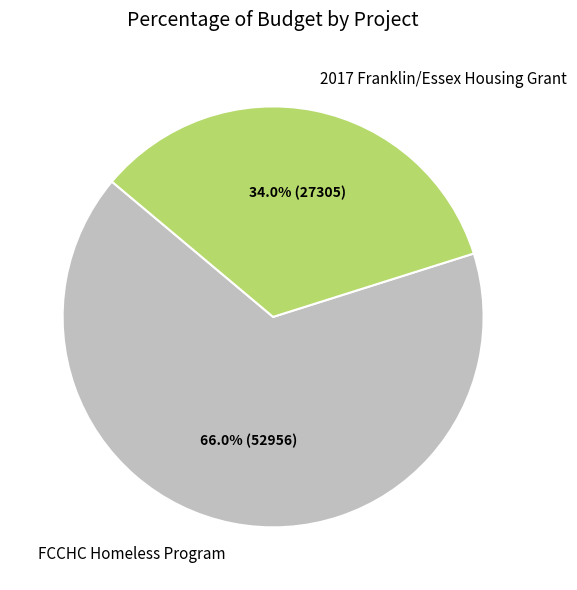

Is there a majority slice in this chart?

Yes